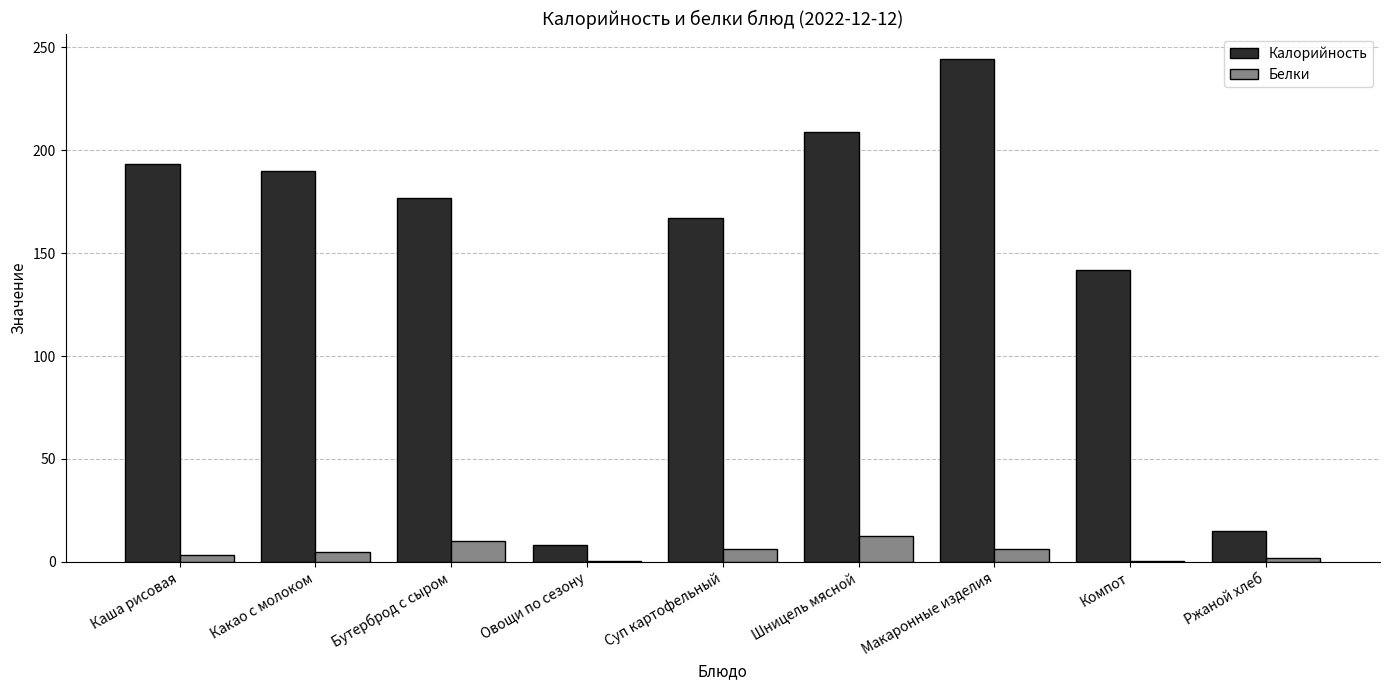

What are all the series names shown in the legend?

Калорийность, Белки